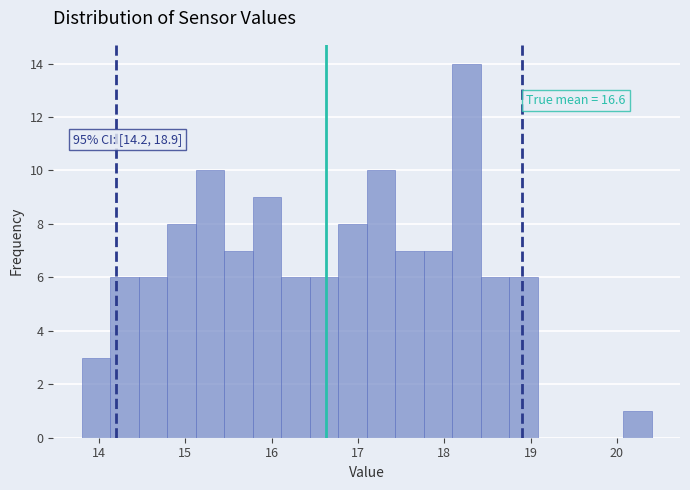

Read against the x-axis, roughly where is the centre of the tallest bar?

18.3